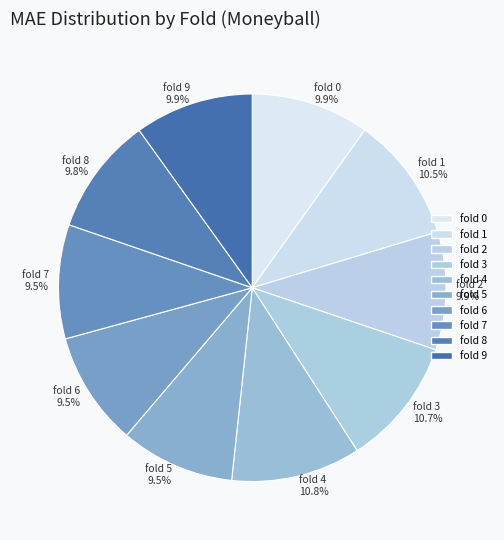

What percentage do fold 9 and fold 6 together represent?

19.4%